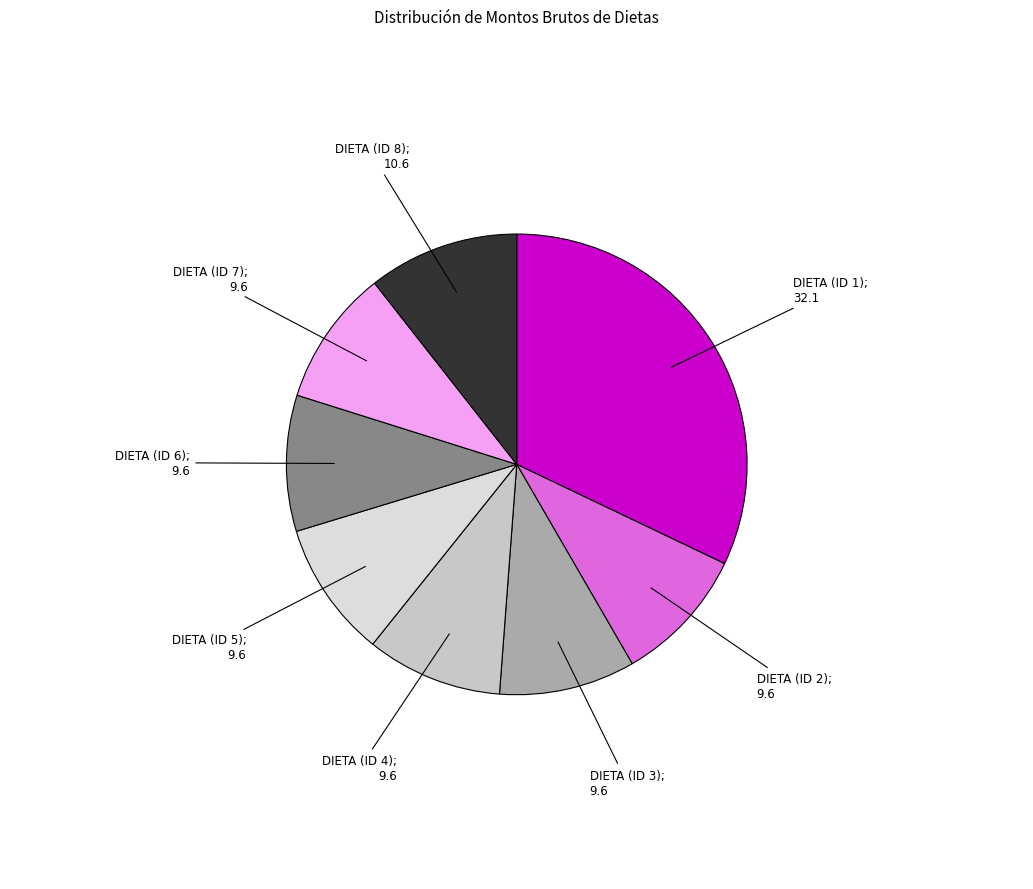

How many segments does this pie chart have?

8